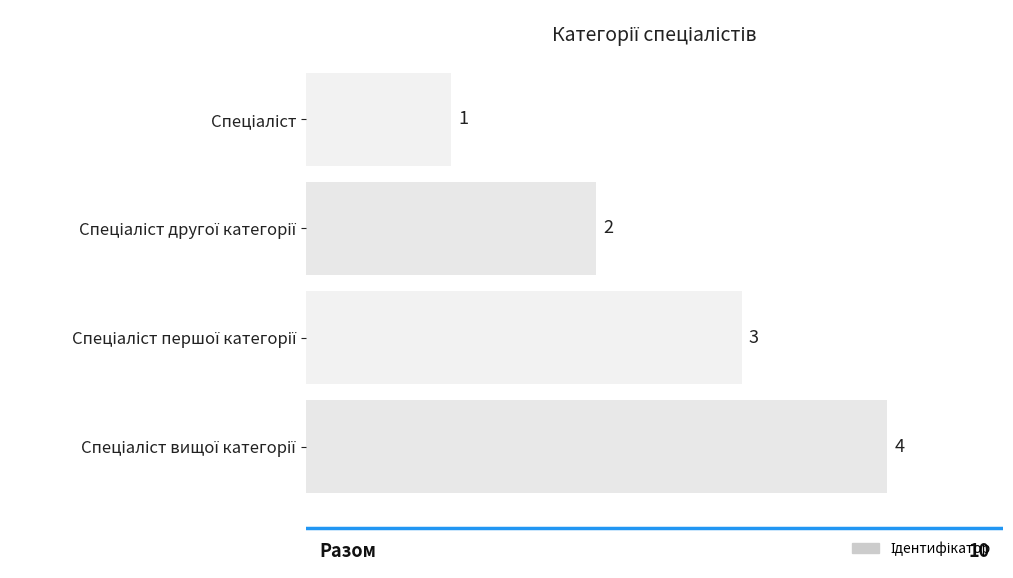

How many distinct data groups are displayed?

1